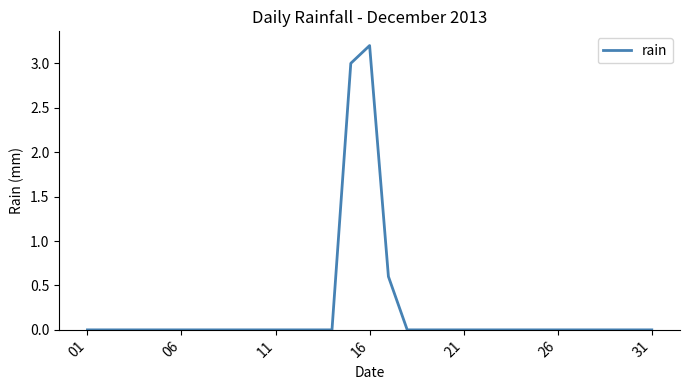

What is the maximum value shown in the chart?

3.2